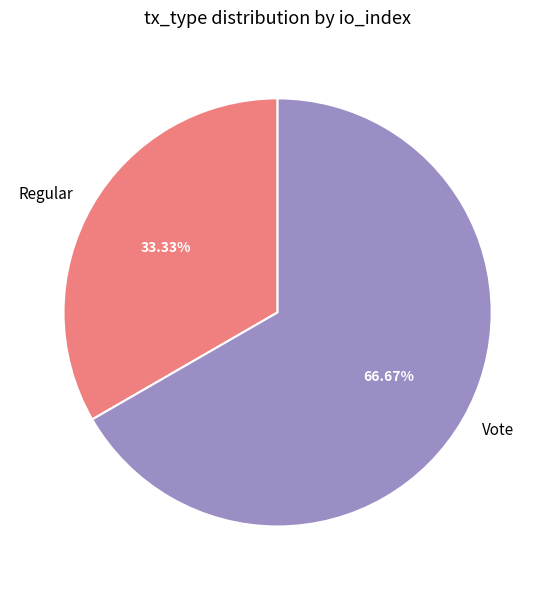

To the nearest percent, what is the difference between the largest and smallest slice percentages?

33%